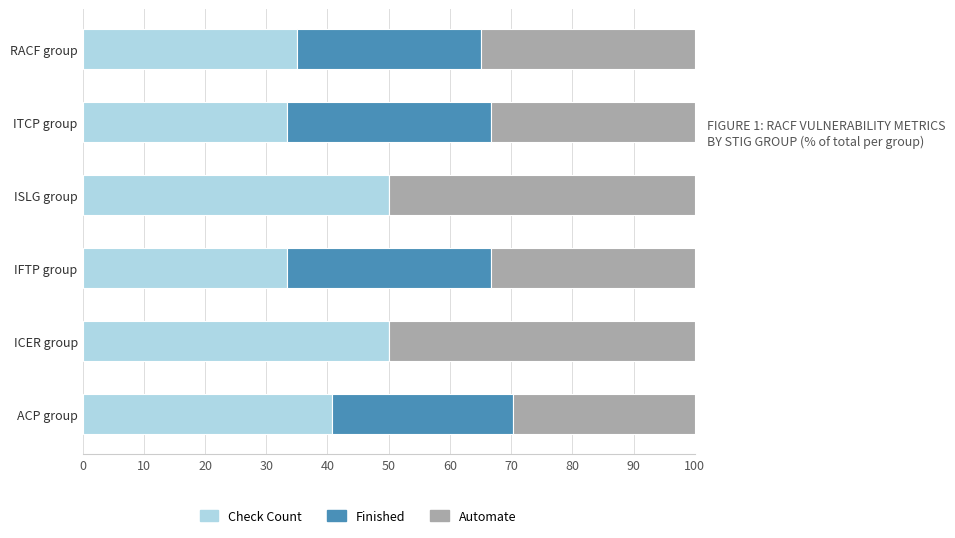

What is the sum of all Check Count values?

242.4